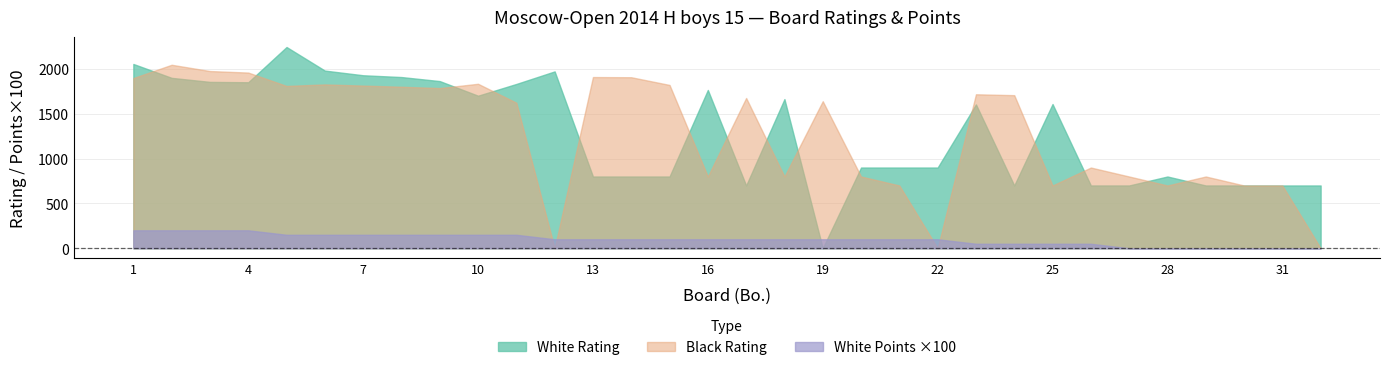

In Black Rating, how many points are lower than both neighbors (excluding endpoints)?

8